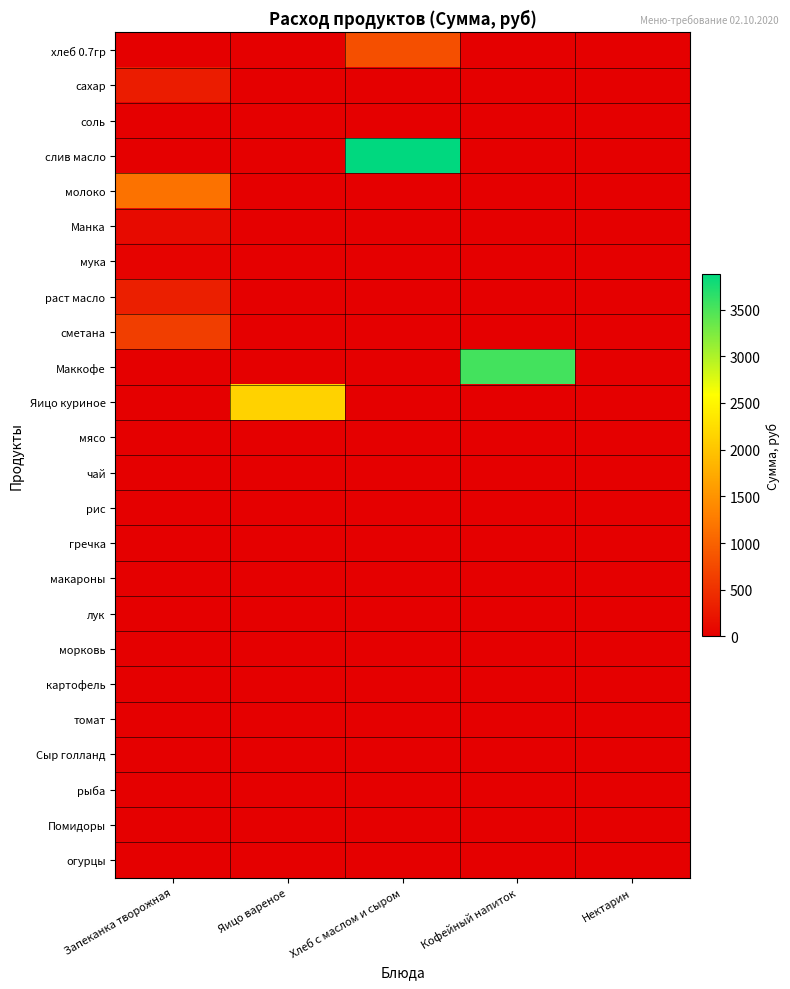

Which series changed the most between Запеканка творожная and Кофейный напиток?

Маккофе